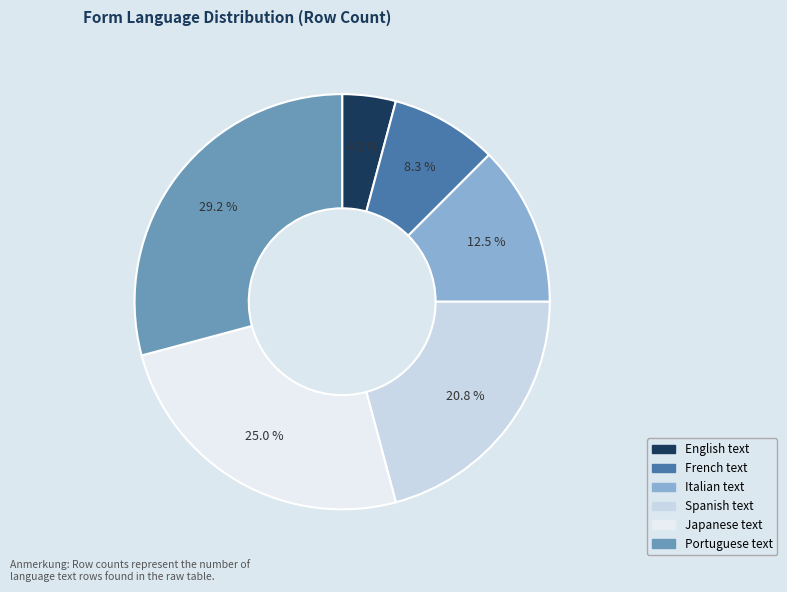

How many slices are in this pie chart?

6